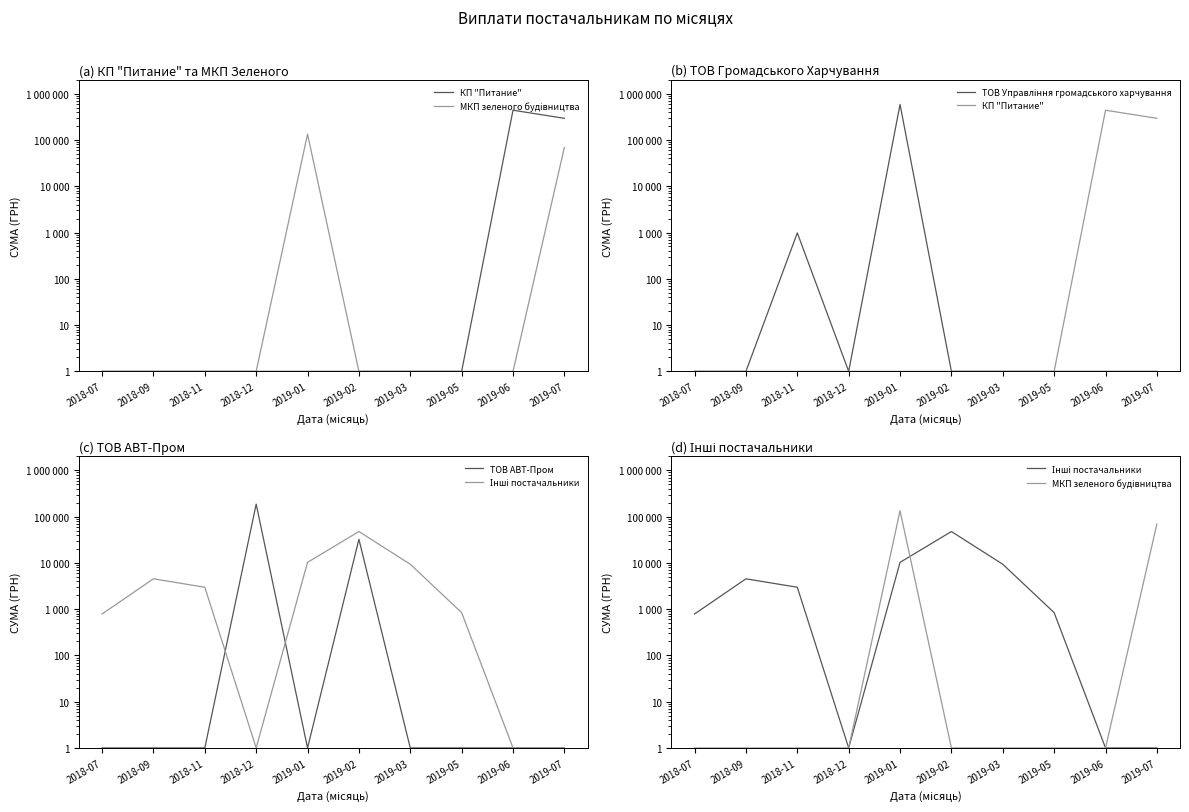

Rank the categories by МКП зеленого будівництва value from highest to lowest.

2019-01, 2019-07, 2018-07, 2018-09, 2018-11, 2018-12, 2019-02, 2019-03, 2019-05, 2019-06